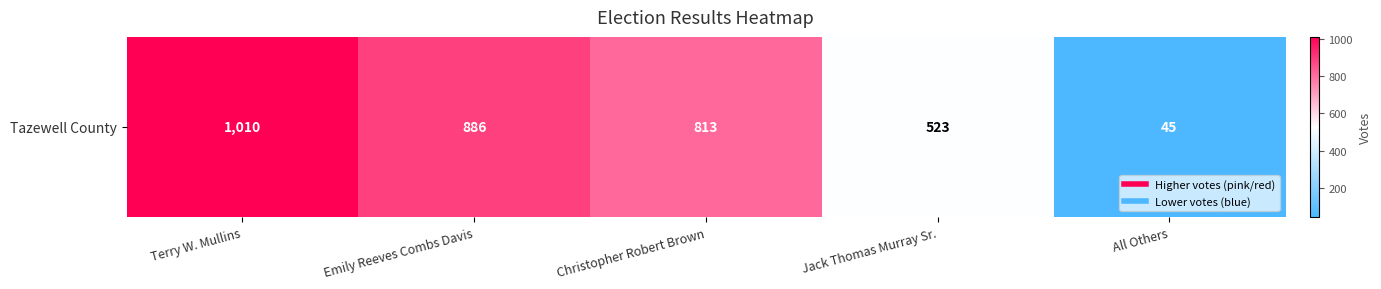

Reading left to right, what are all the values shown in this chart?

1010	886	813	523	45